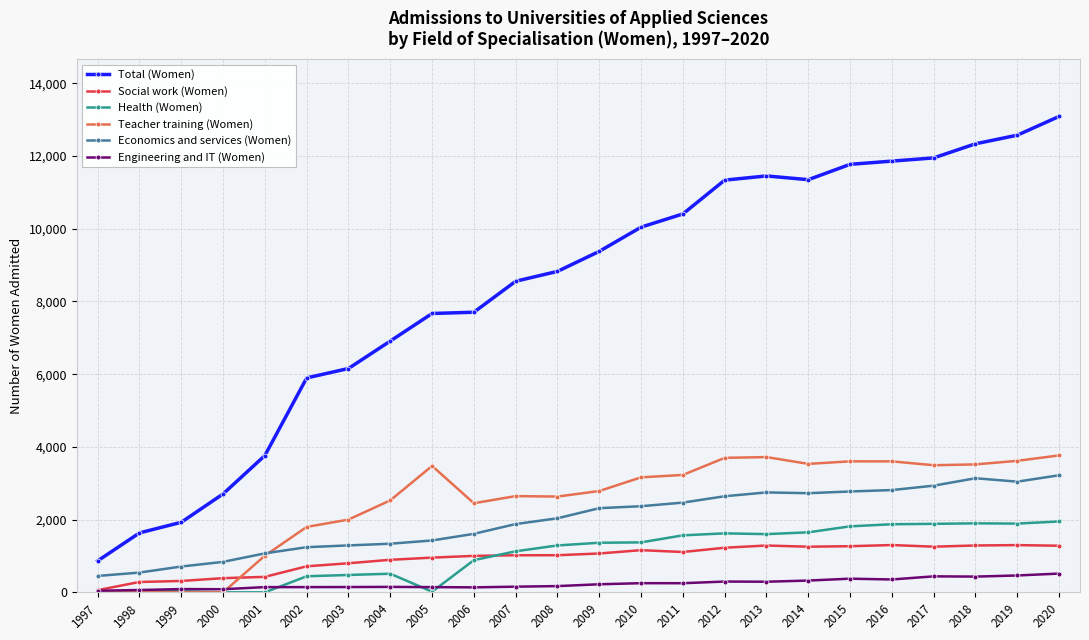

Which category has the highest value in the Total (Women) series?

2020